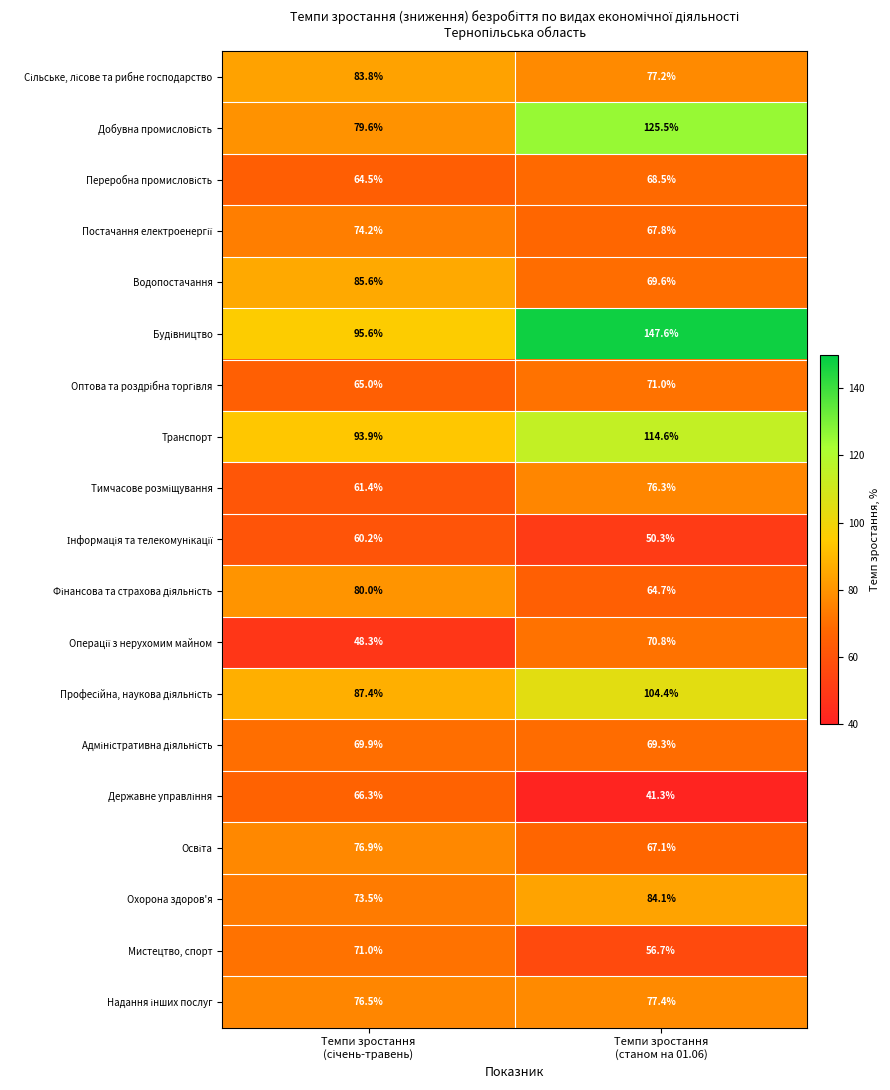

What is the greatest value displayed?

147.6